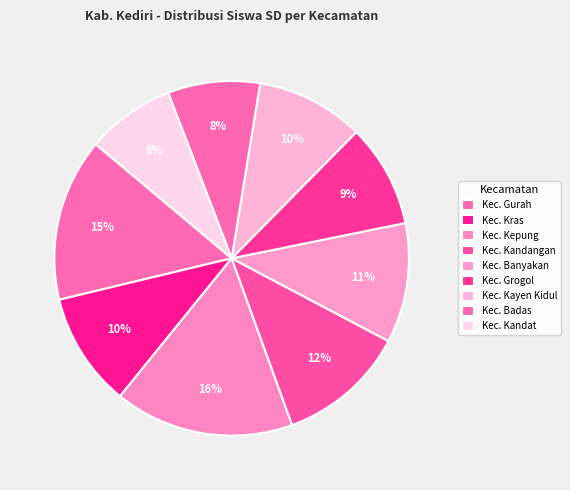

Which category has the smallest portion of the pie?

Kec. Kandat